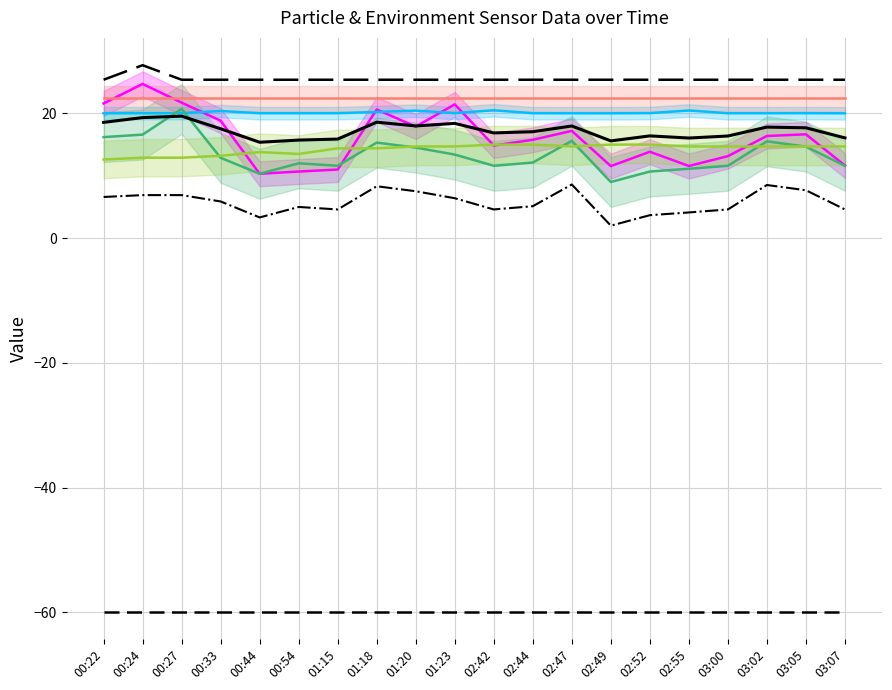

At how many categories does at least one series exceed 16?

20